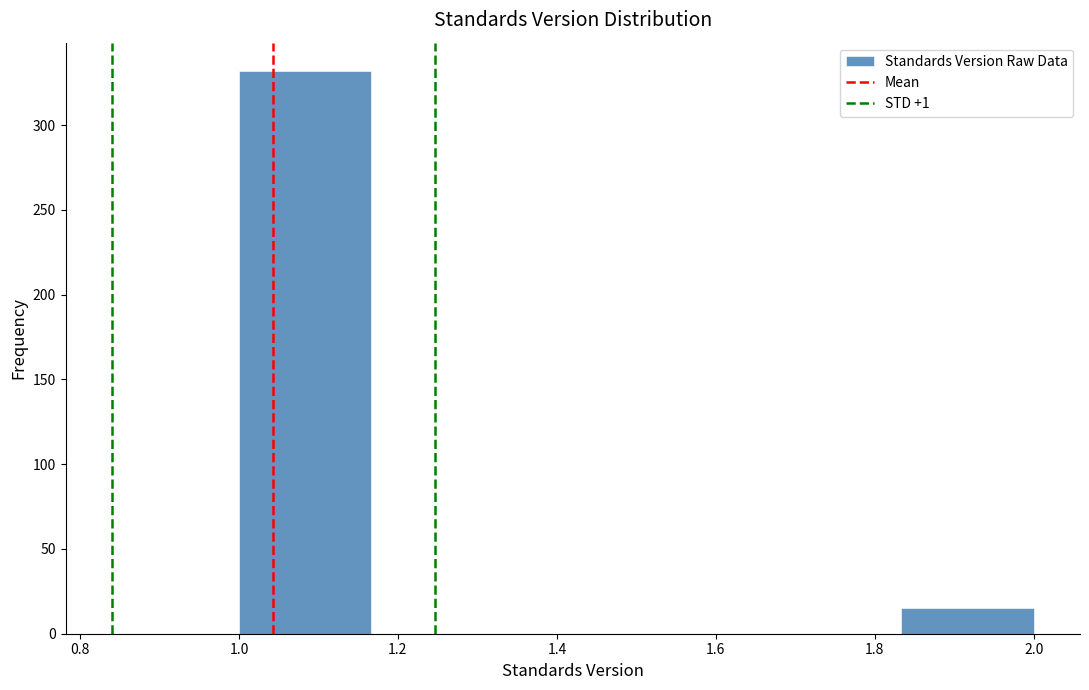

Reading left to right, list every bar in this chart as the range it spans on the x-axis followed by its height. Neither the bar edges nor the heights are printed on the chart, so give them approximately, as read against the axes.

1.00 to 1.16: 330
1.16 to 1.34: 0
1.34 to 1.50: 0
1.50 to 1.66: 0
1.66 to 1.84: 0
1.84 to 2.00: 15